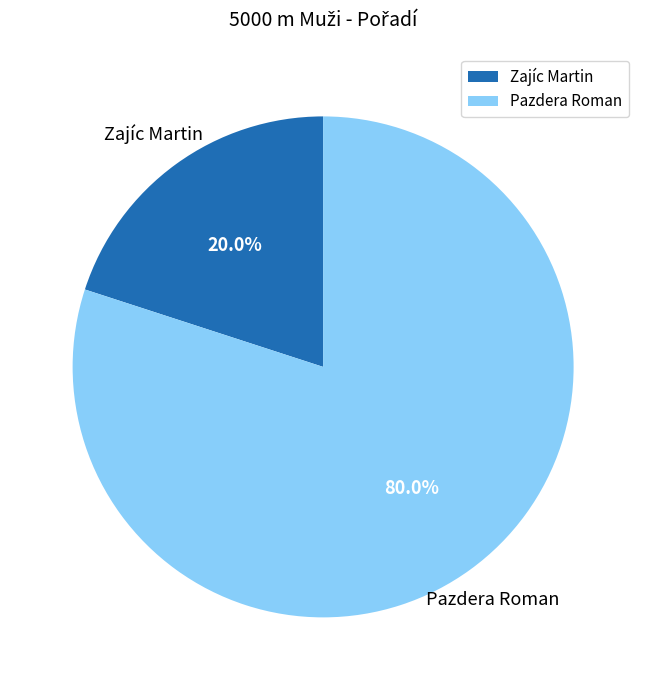

How many segments does this pie chart have?

2